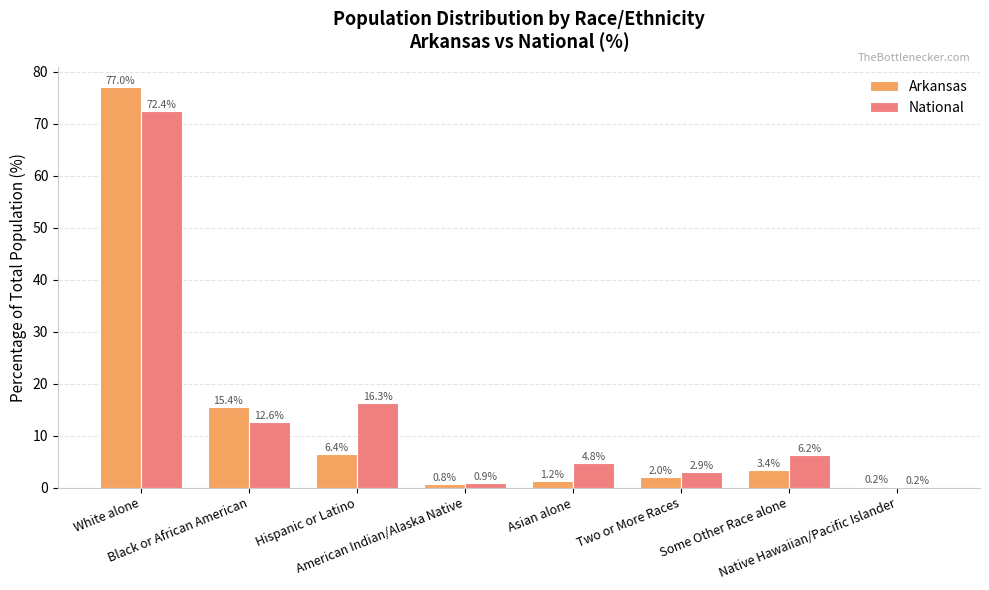

Reading left to right, extract all data points from this chart.

Arkansas: White alone=77.0	Black or African American=15.4	Hispanic or Latino=6.4	American Indian/Alaska Native=0.8	Asian alone=1.2	Two or More Races=2.0	Some Other Race alone=3.4	Native Hawaiian/Pacific Islander=0.2
National: White alone=72.4	Black or African American=12.6	Hispanic or Latino=16.3	American Indian/Alaska Native=0.9	Asian alone=4.8	Two or More Races=2.9	Some Other Race alone=6.2	Native Hawaiian/Pacific Islander=0.2